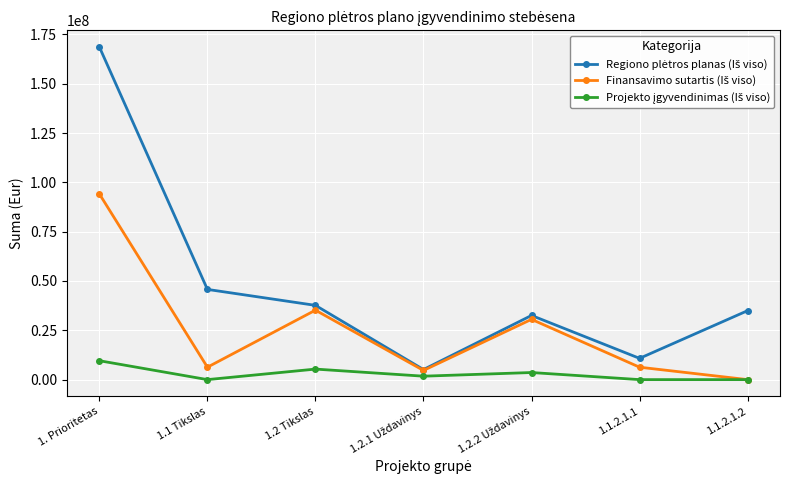

What is the label of the 1st point from the right?

1.1.2.1.2